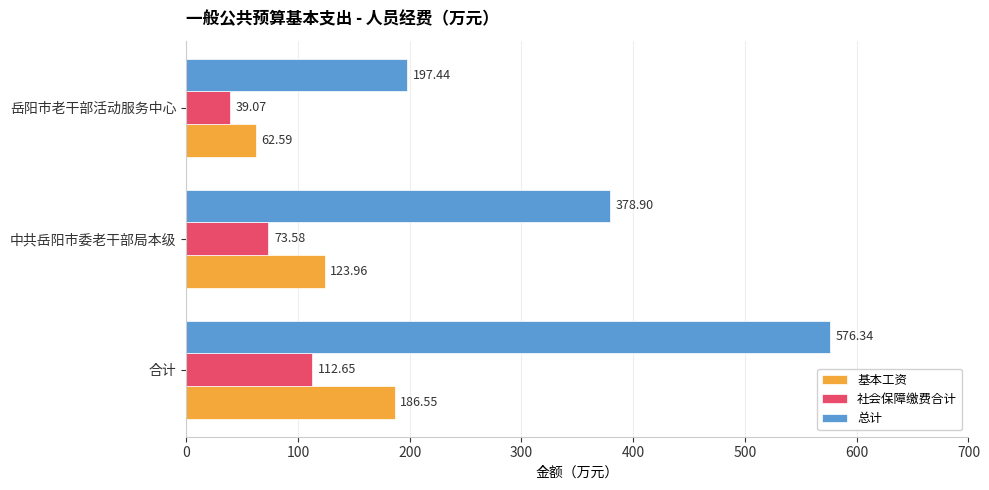

What is the difference between the maximum and minimum values in the 总计 series?

378.9